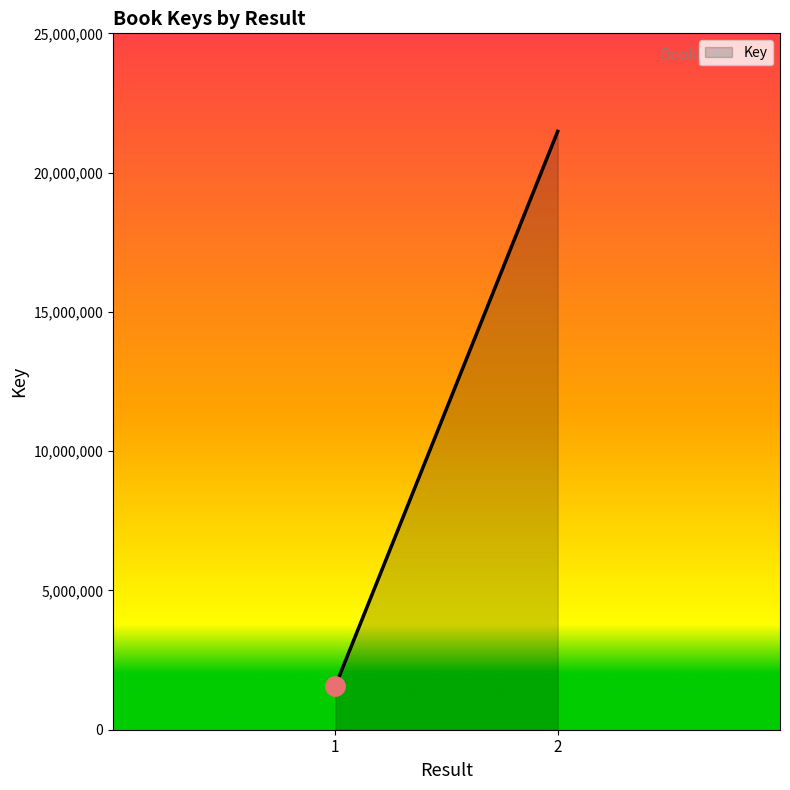

Between 1 and 2, which is larger?

2